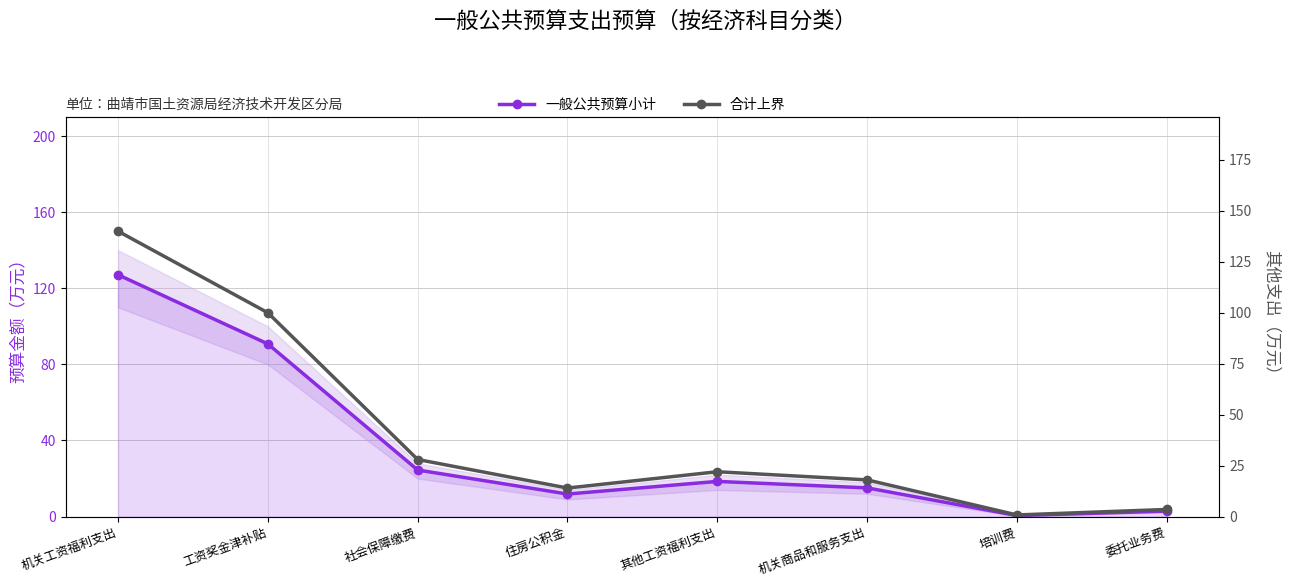

What position from the left is 社会保障缴费?

3